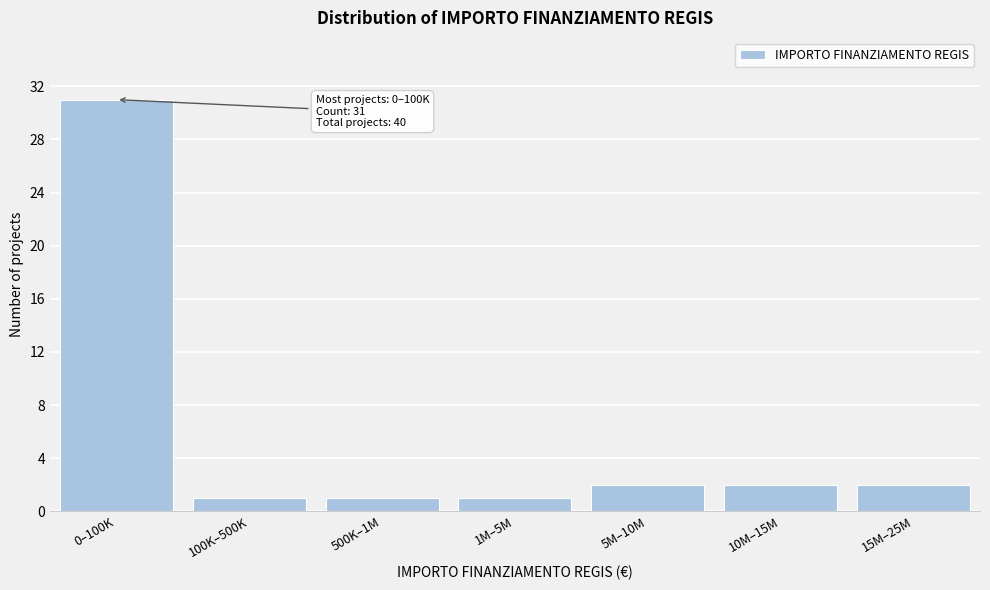

Reading right to left, what are all the values shown in this chart?

15M–25M=2	10M–15M=2	5M–10M=2	1M–5M=1	500K–1M=1	100K–500K=1	0–100K=31